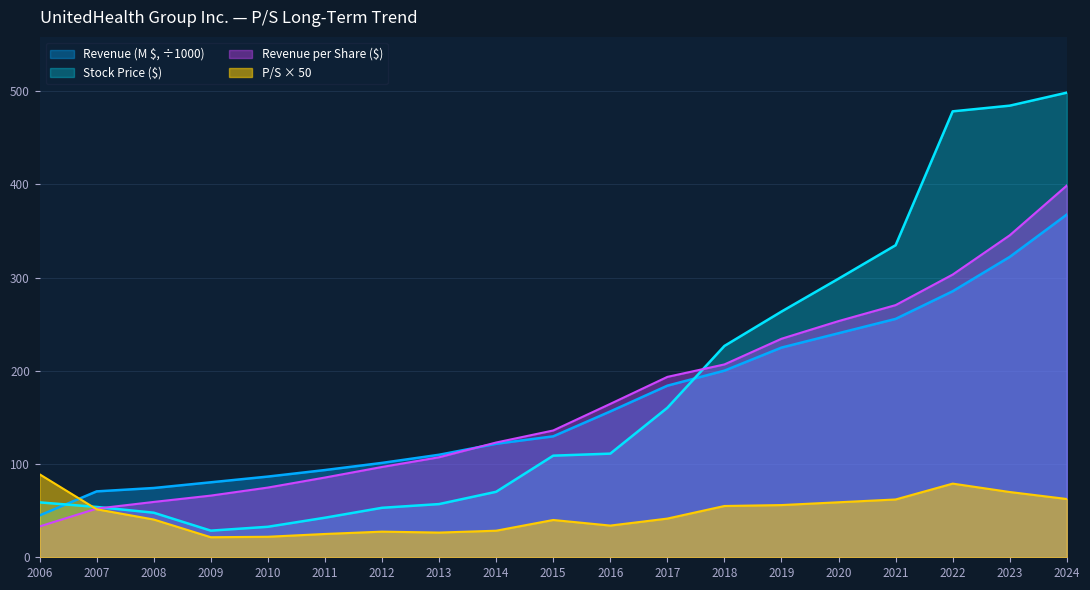

List the labels in order of P/S value, largest first.

2006, 2022, 2023, 2024, 2021, 2020, 2019, 2018, 2007, 2017, 2008, 2015, 2016, 2014, 2012, 2013, 2011, 2010, 2009